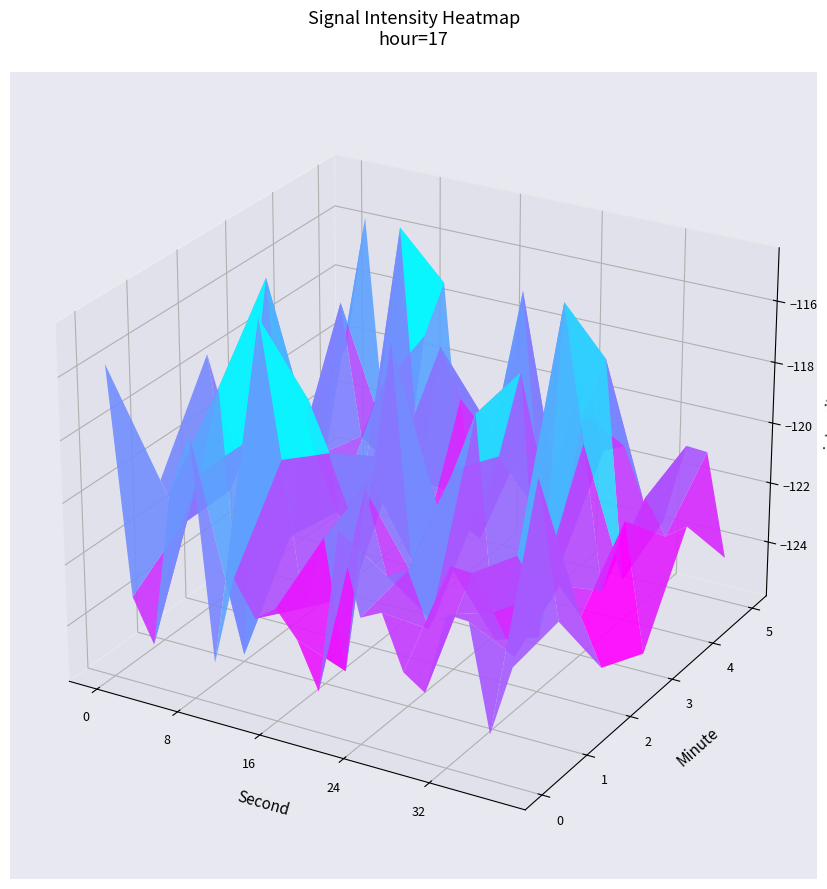

What is the sum of all 1 values?

-2420.0